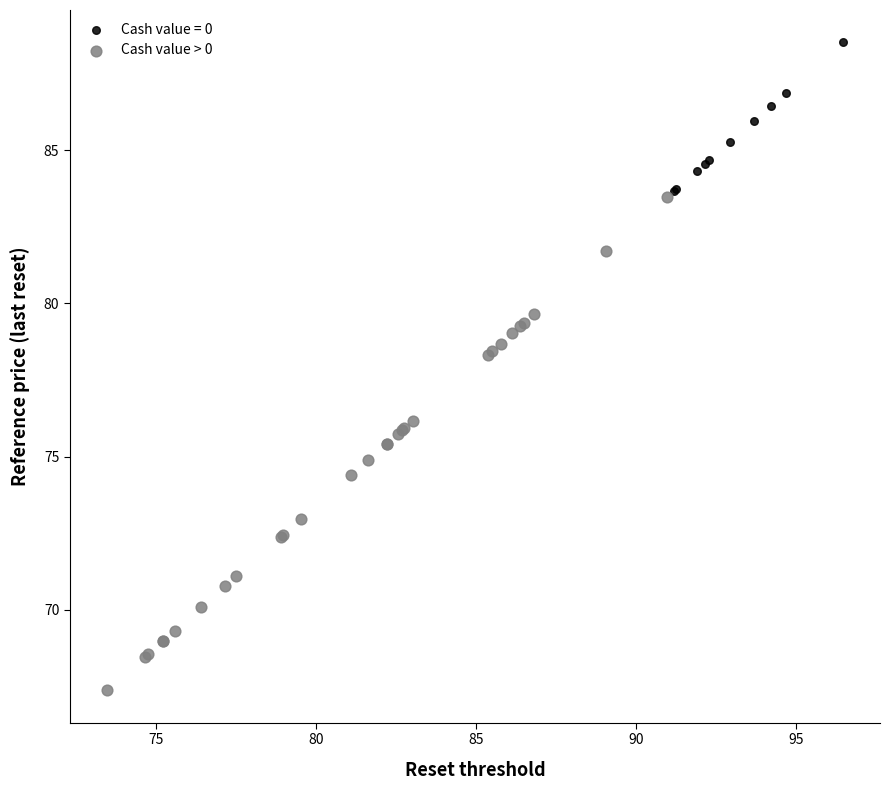

Which series reaches the maximum Y coordinate?

Cash value = 0